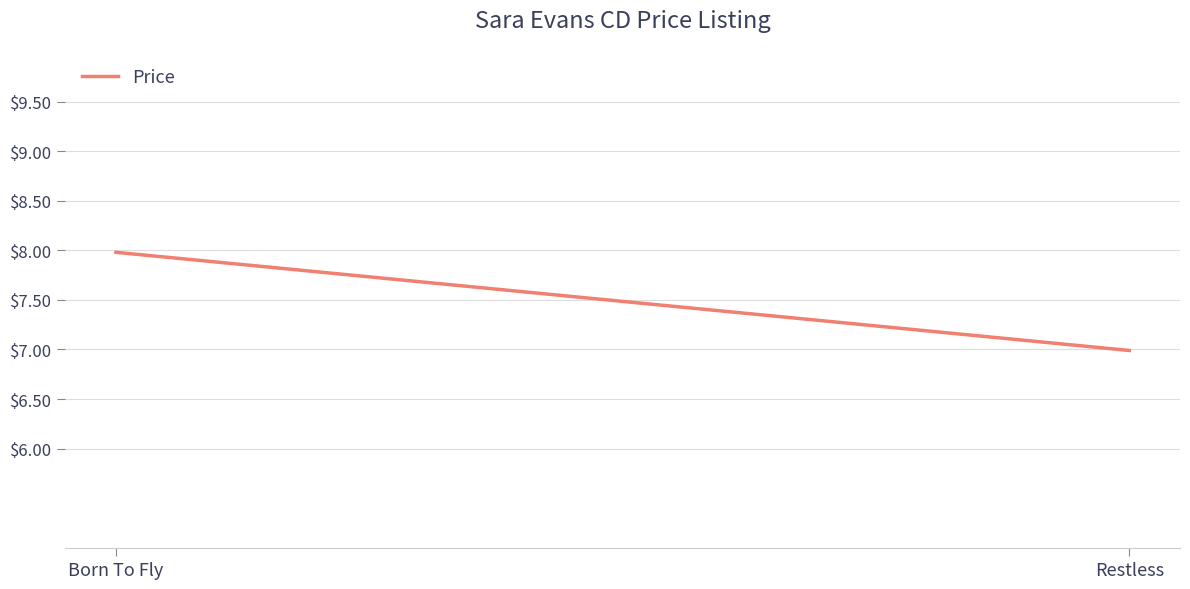

Is it true that the value at Restless is 4.2?

False